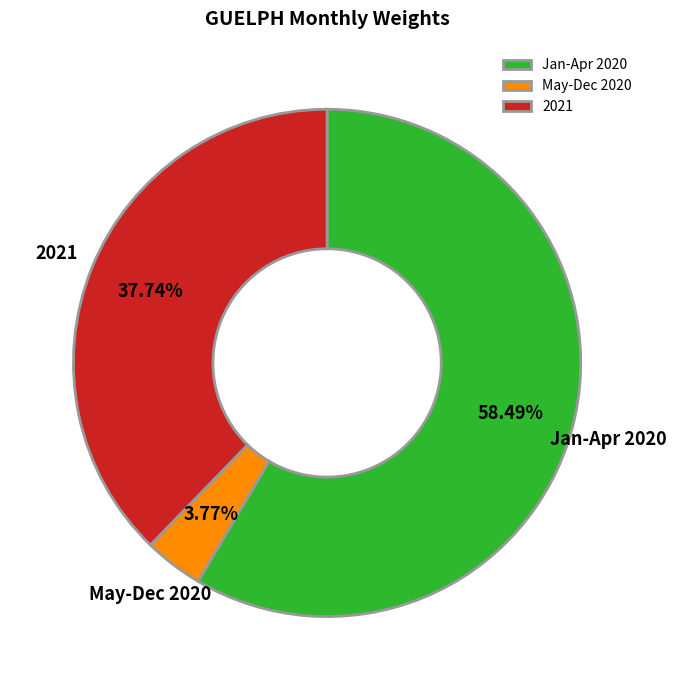

Approximately how many times larger is the value at Jan-Apr 2020 compared to May-Dec 2020?

15.5